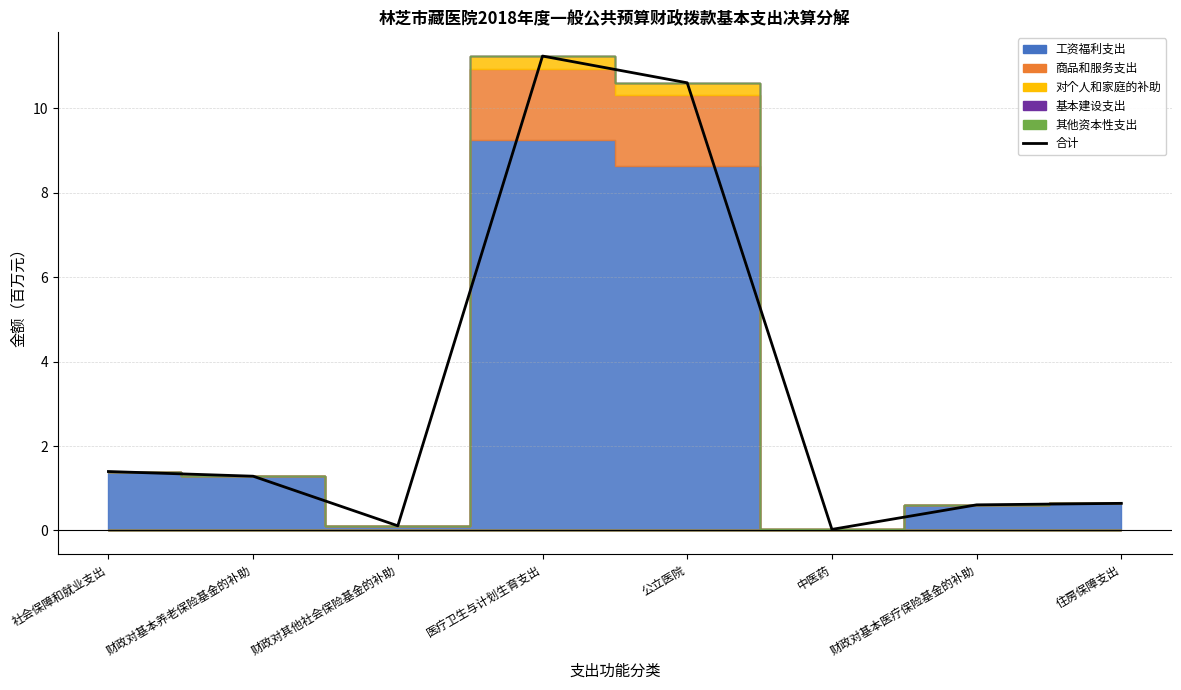

Rank the categories by value from highest to lowest.

医疗卫生与计划生育支出, 公立医院, 社会保障和就业支出, 财政对基本养老保险基金的补助, 住房保障支出, 财政对基本医疗保险基金的补助, 财政对其他社会保险基金的补助, 中医药